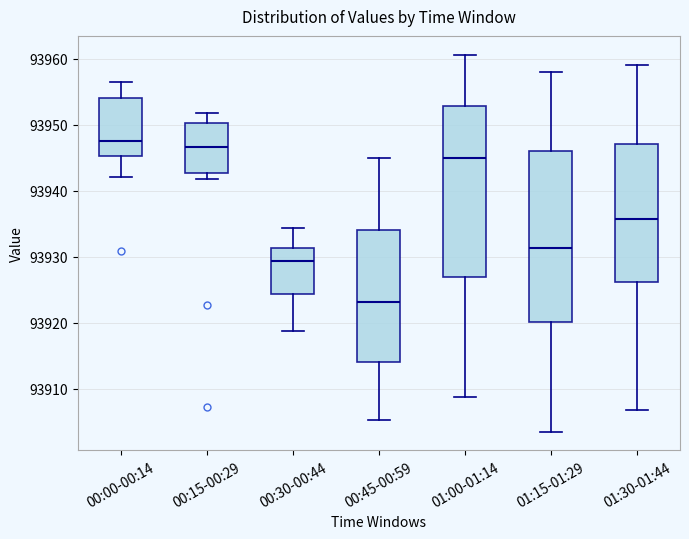

Reading left to right, read every box against the y-axis: the position of its median line, the range the box covers, and the ends of its whiskers. The values are not printed on the chart, so give them approximately, as read against the axis.

00:00-00:14: median 93948, box 93945 to 93954, whiskers 93942 to 93956
00:15-00:29: median 93947, box 93943 to 93950, whiskers 93942 to 93952
00:30-00:44: median 93929, box 93924 to 93931, whiskers 93919 to 93934
00:45-00:59: median 93923, box 93914 to 93934, whiskers 93905 to 93945
01:00-01:14: median 93945, box 93927 to 93953, whiskers 93909 to 93961
01:15-01:29: median 93931, box 93920 to 93946, whiskers 93904 to 93958
01:30-01:44: median 93936, box 93926 to 93947, whiskers 93907 to 93959